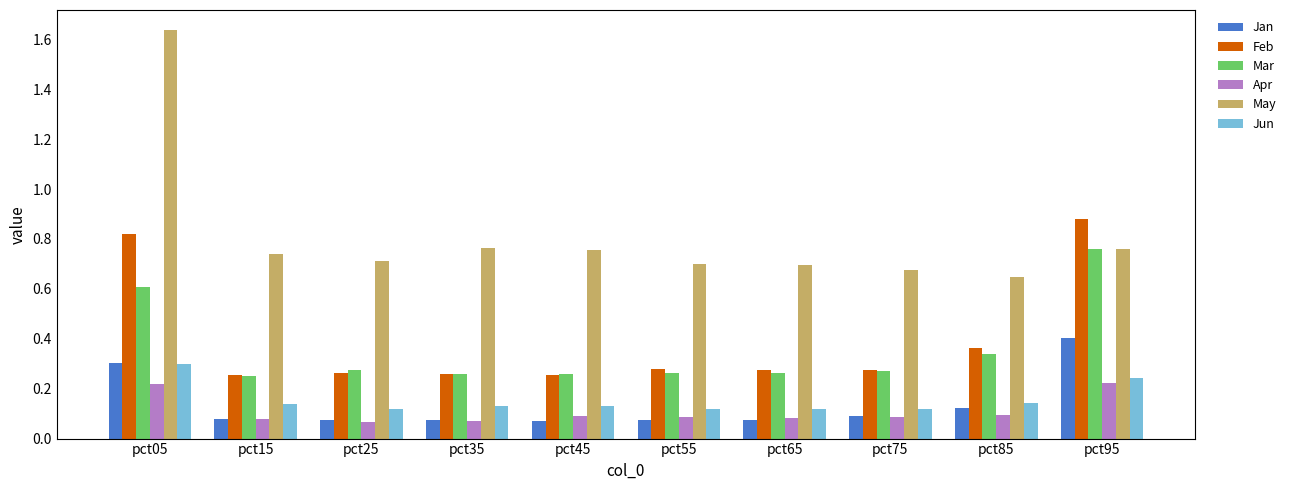

The May series shows 0.6 at pct85. True or false?

True